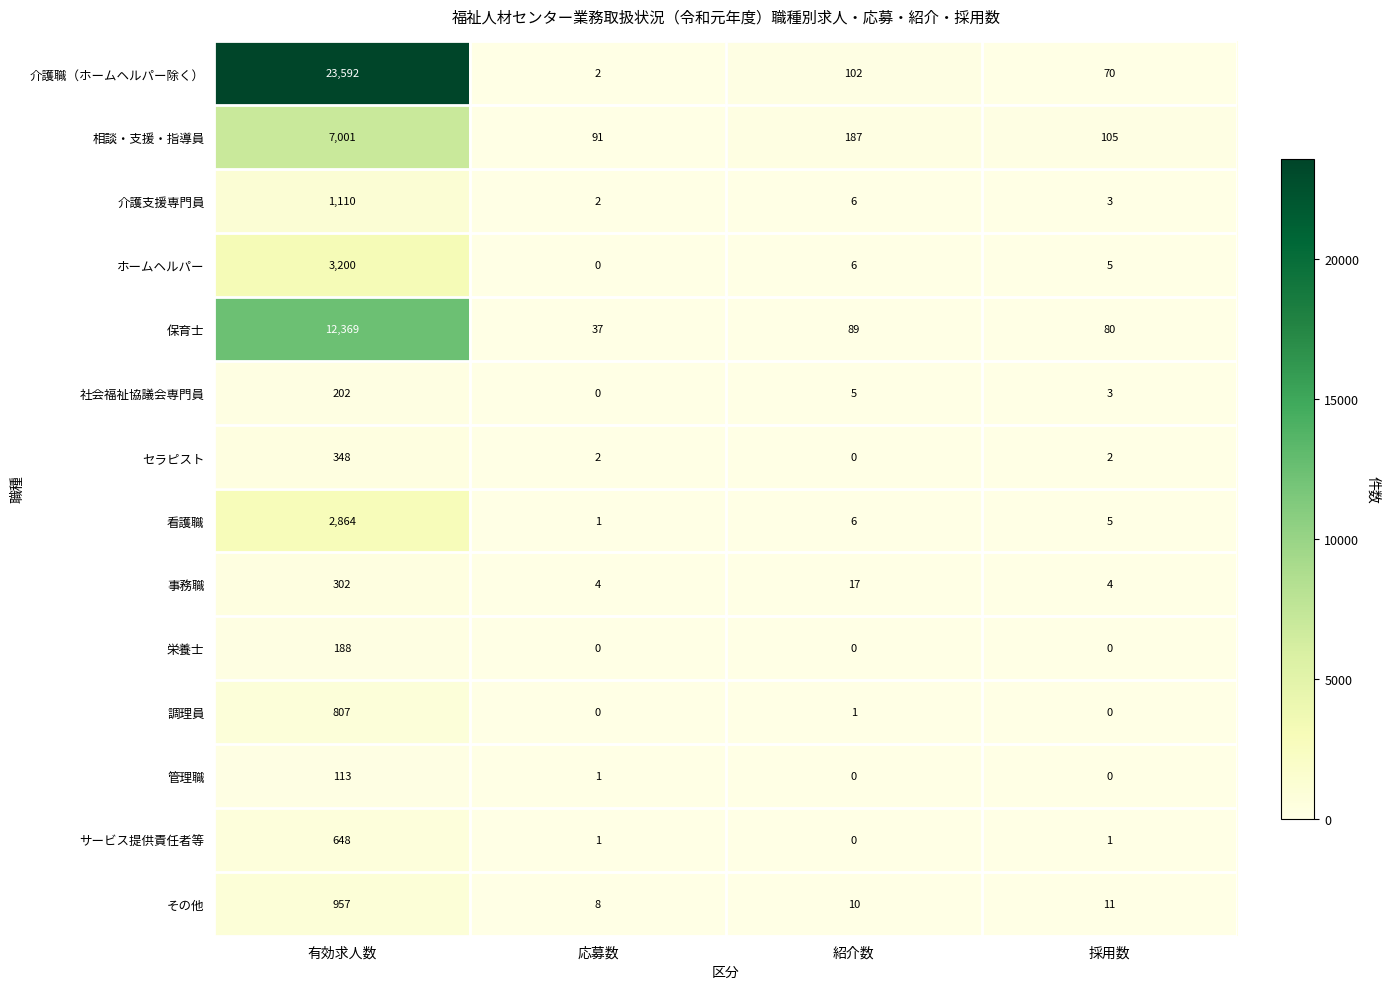

Where does the 看護職 series first go above 6?

有効求人数